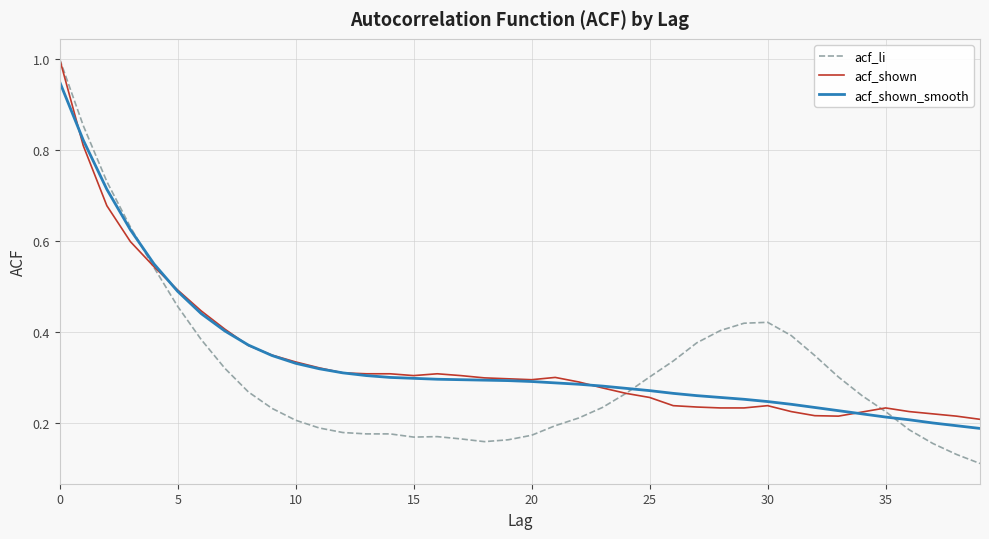

Which series has the largest range (max minus min)?

acf_li